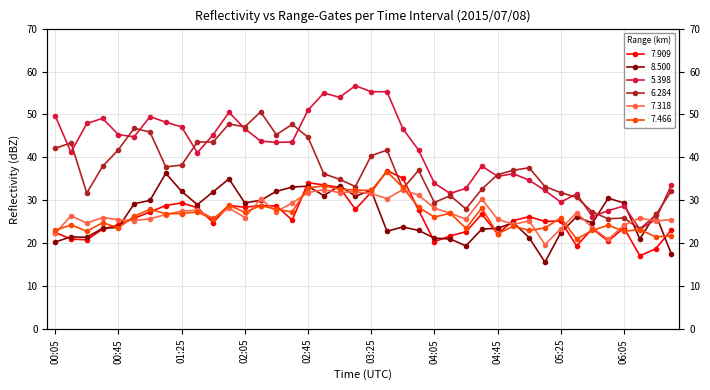

How many times do 7.909 and 8.500 cross each other?

12